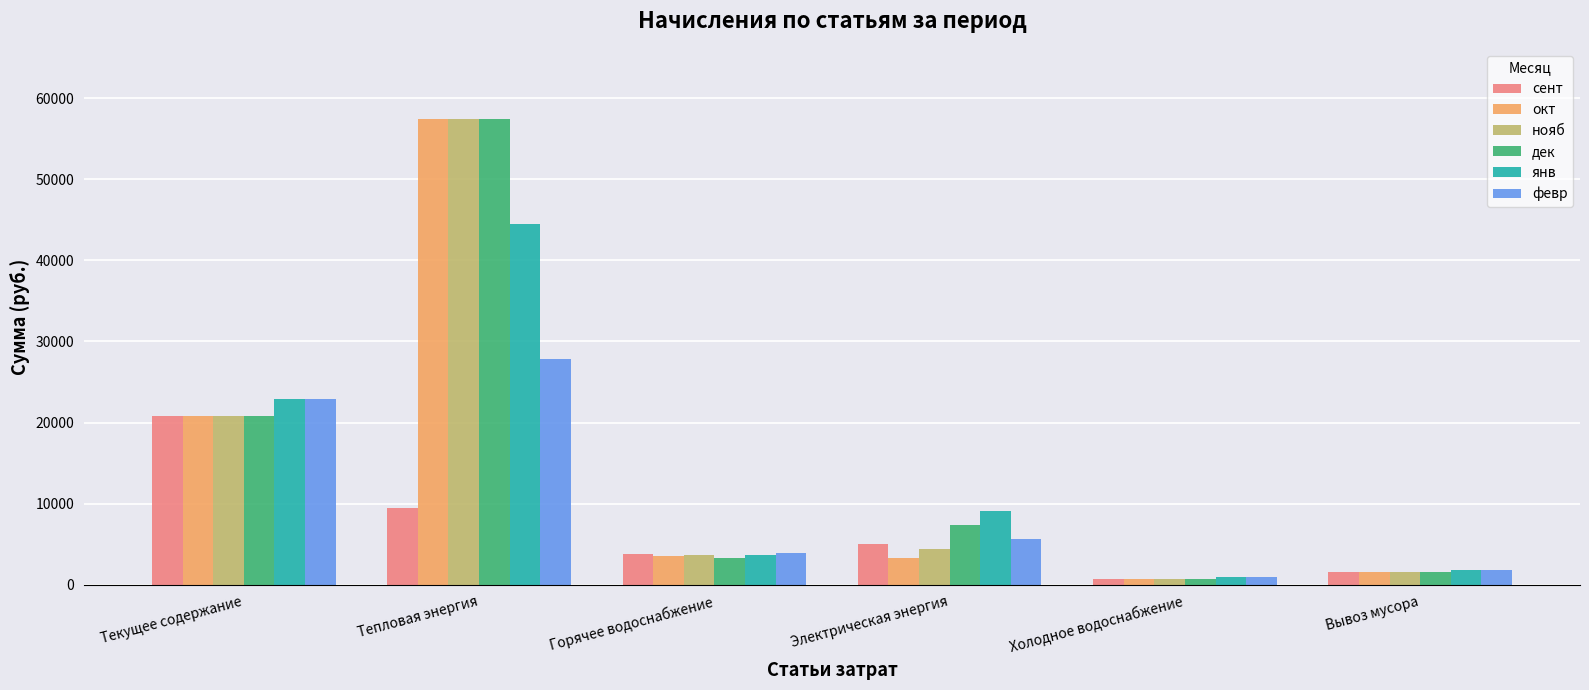

How many values in the дек series are below 7322?

3